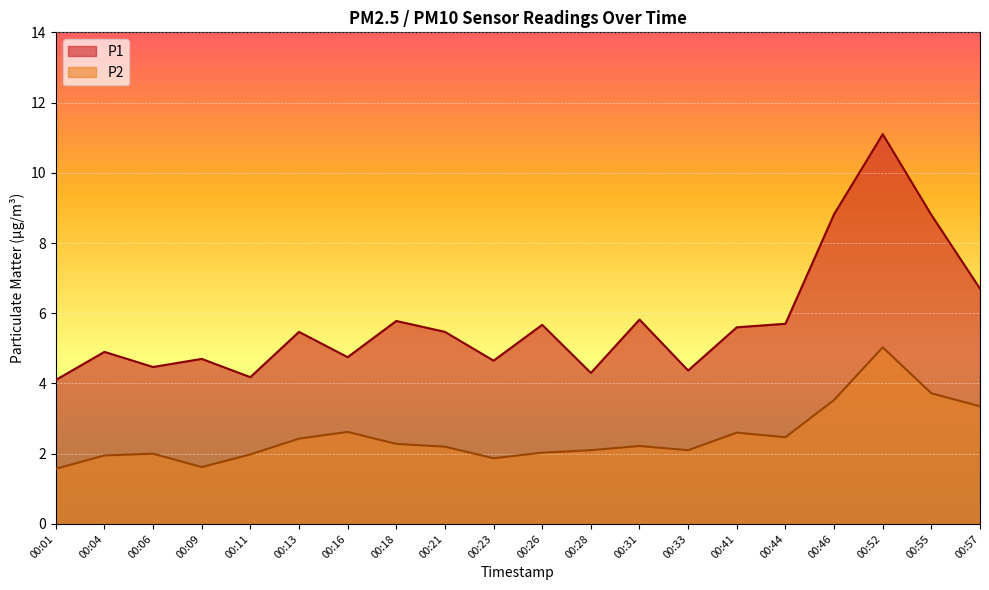

Which series has the largest range (max minus min)?

P1